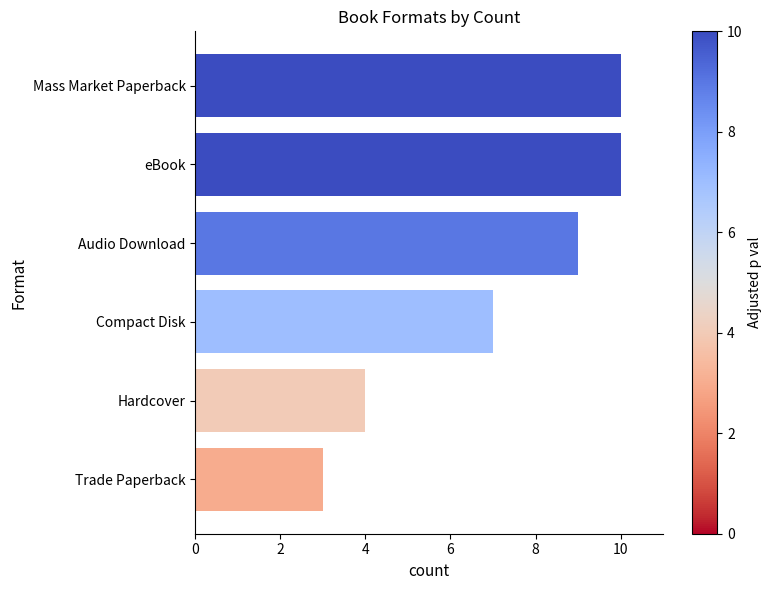

How many values are between 4 and 10?

5